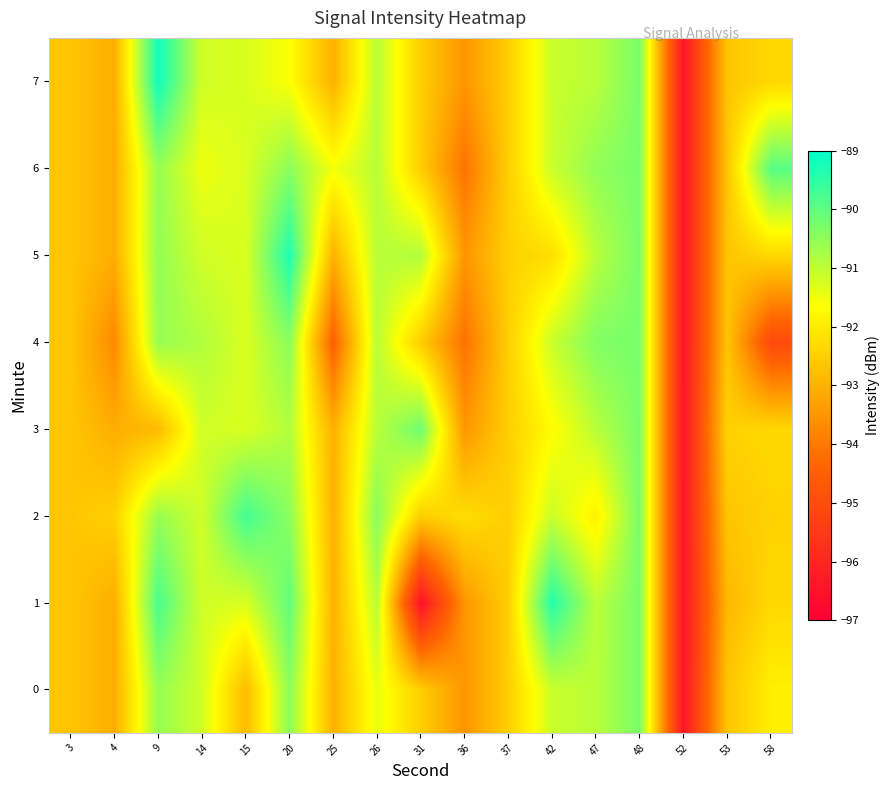

What is the minimum value shown in the chart?

-96.5